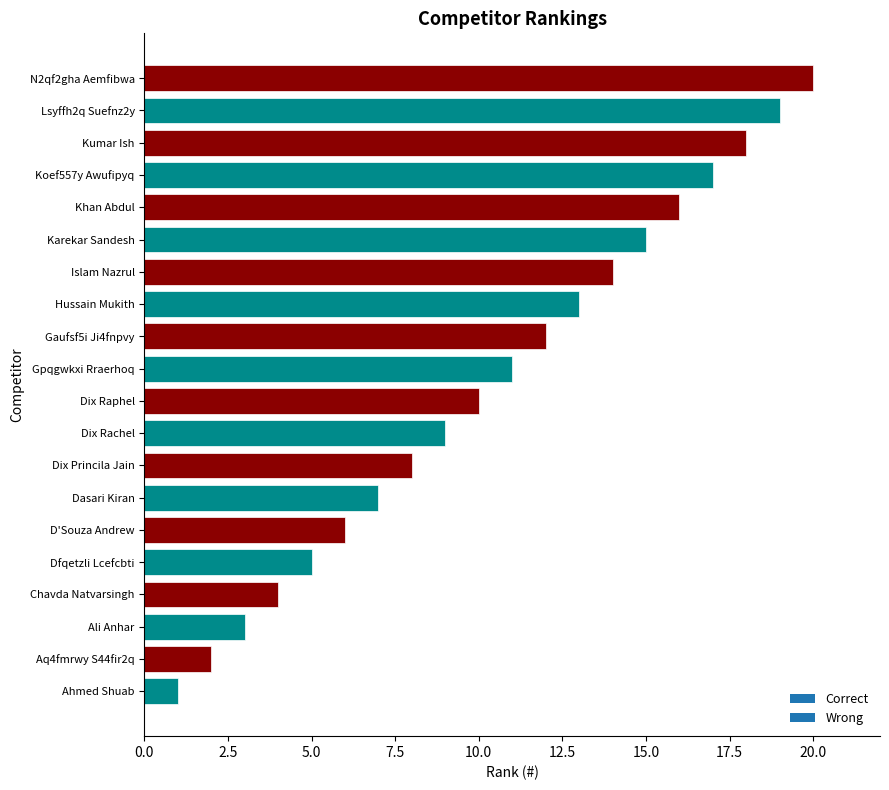

List the labels in order of value, largest first.

N2qf2gha Aemfibwa, Lsyffh2q Suefnz2y, Kumar Ish, Koef557y Awufipyq, Khan Abdul, Karekar Sandesh, Islam Nazrul, Hussain Mukith, Gaufsf5i Ji4fnpvy, Gpqgwkxi Rraerhoq, Dix Raphel, Dix Rachel, Dix Princila Jain, Dasari Kiran, D'Souza Andrew, Dfqetzli Lcefcbti, Chavda Natvarsingh, Ali Anhar, Aq4fmrwy S44fir2q, Ahmed Shuab